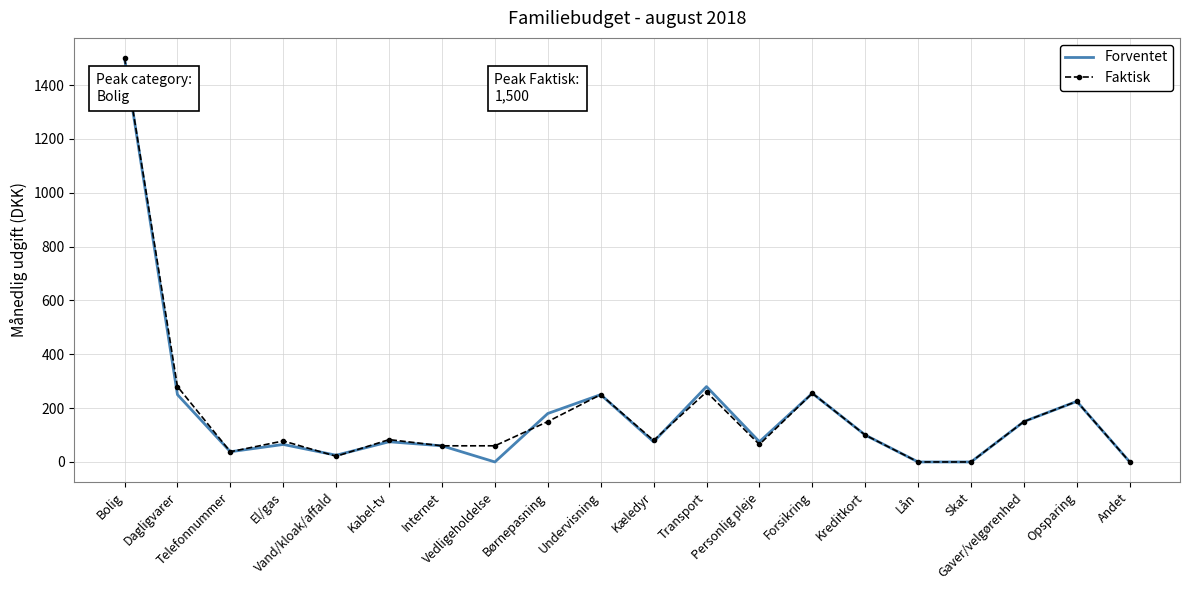

What is the average value of the Faktisk series?

183